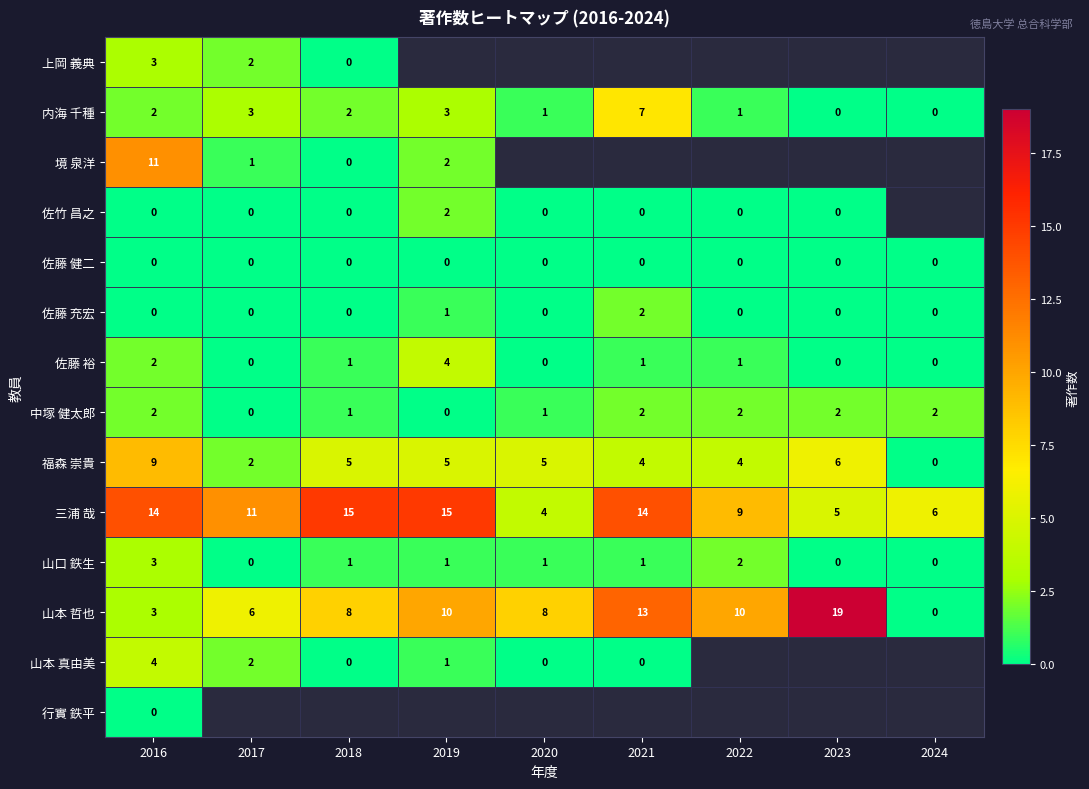

The 佐藤 充宏 series shows 1 at 2022. True or false?

False